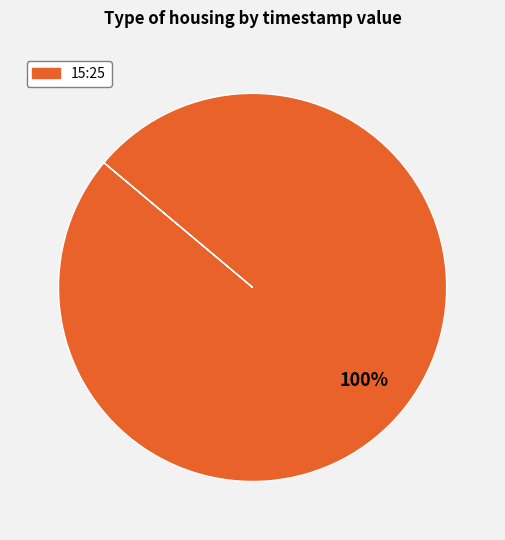

Is there any slice that represents more than half of the pie?

Yes